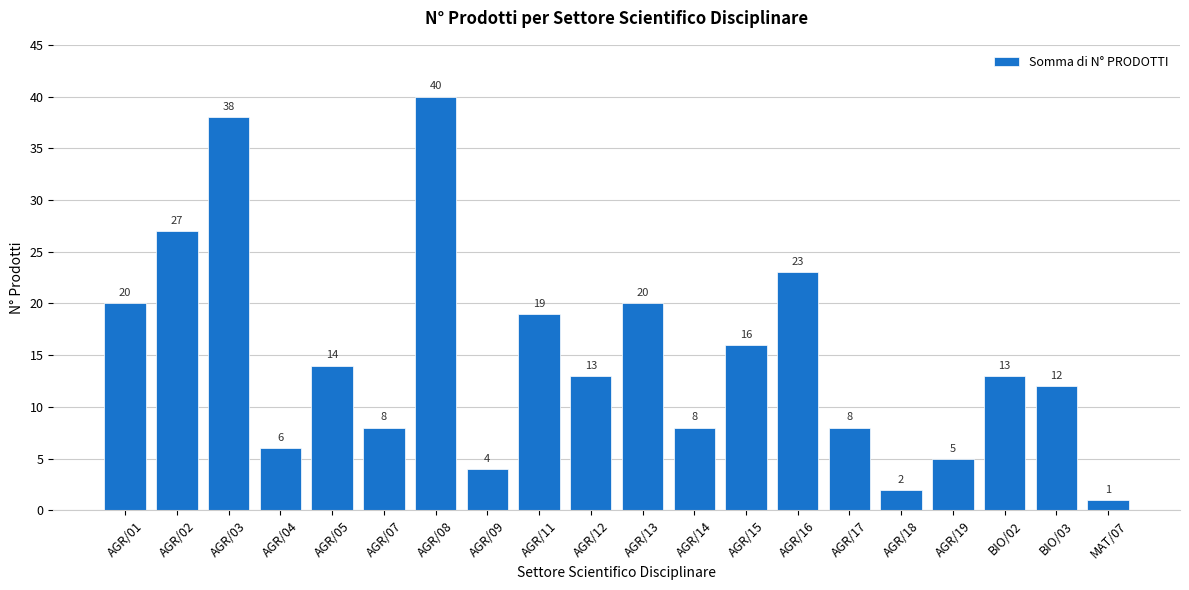

What is the value of the 14th bar from the left?

23